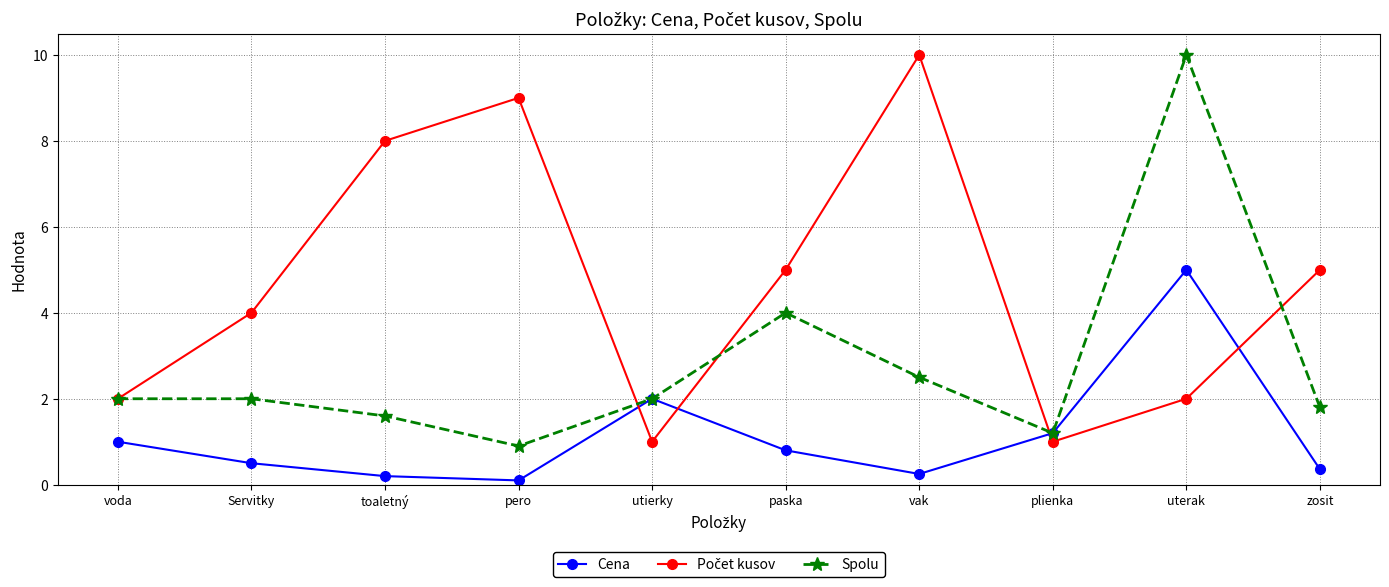

What is the total value across all series at vak?

12.8